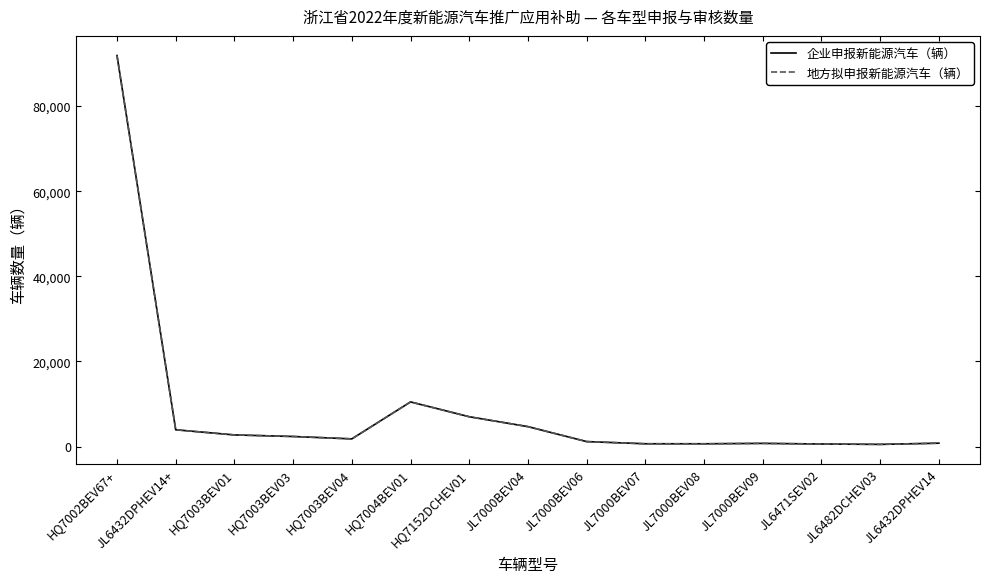

Where is 企业申报新能源汽车（辆） nearest to the value 46220?

HQ7004BEV01